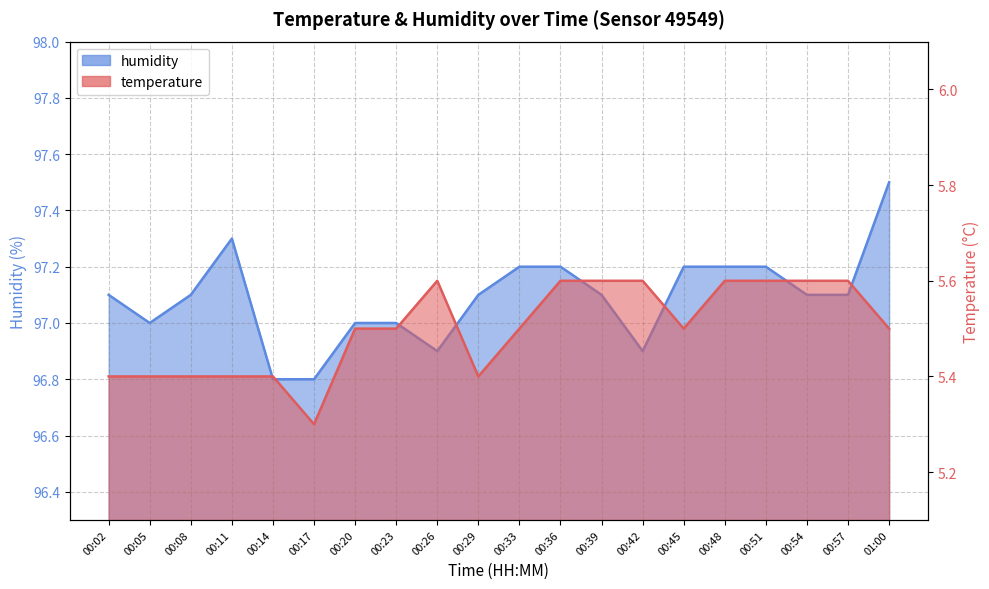

List the series in order of their overall mean, highest first.

humidity, temperature